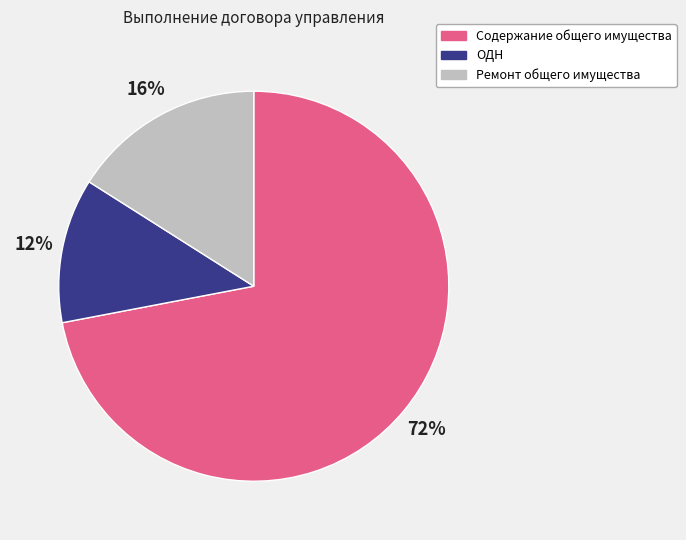

Combined, do Содержание общего имущества and ОДН account for over 50%?

Yes